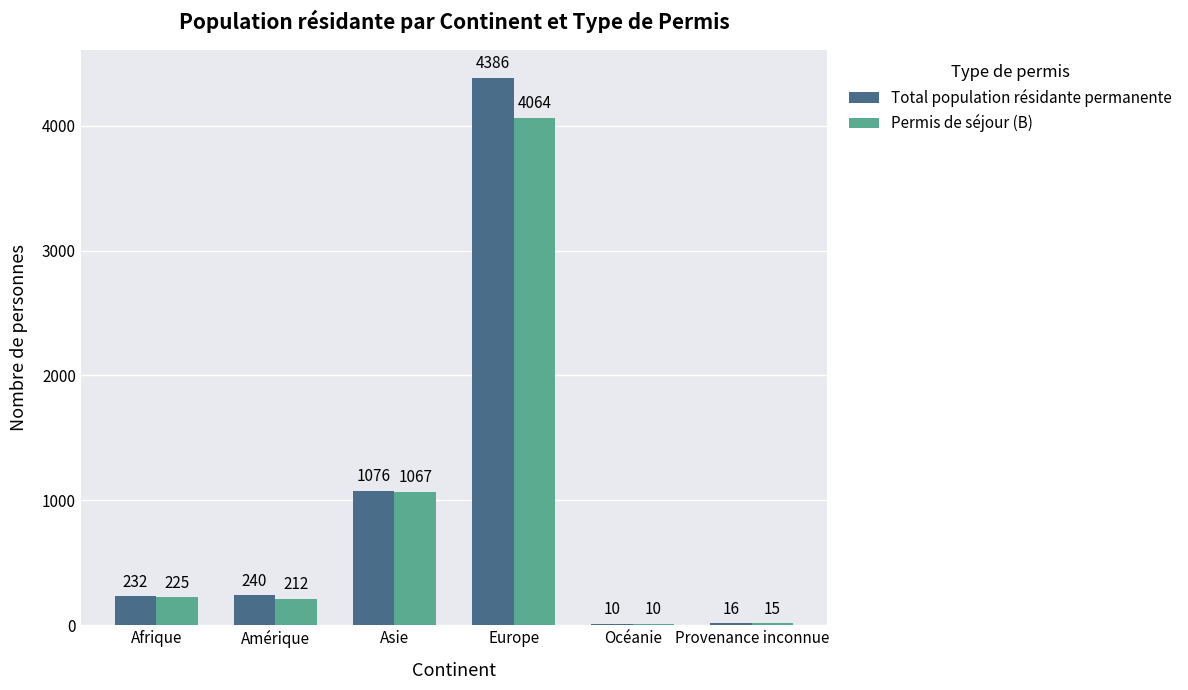

Where is Total population résidante permanente nearest to the value 2198?

Asie